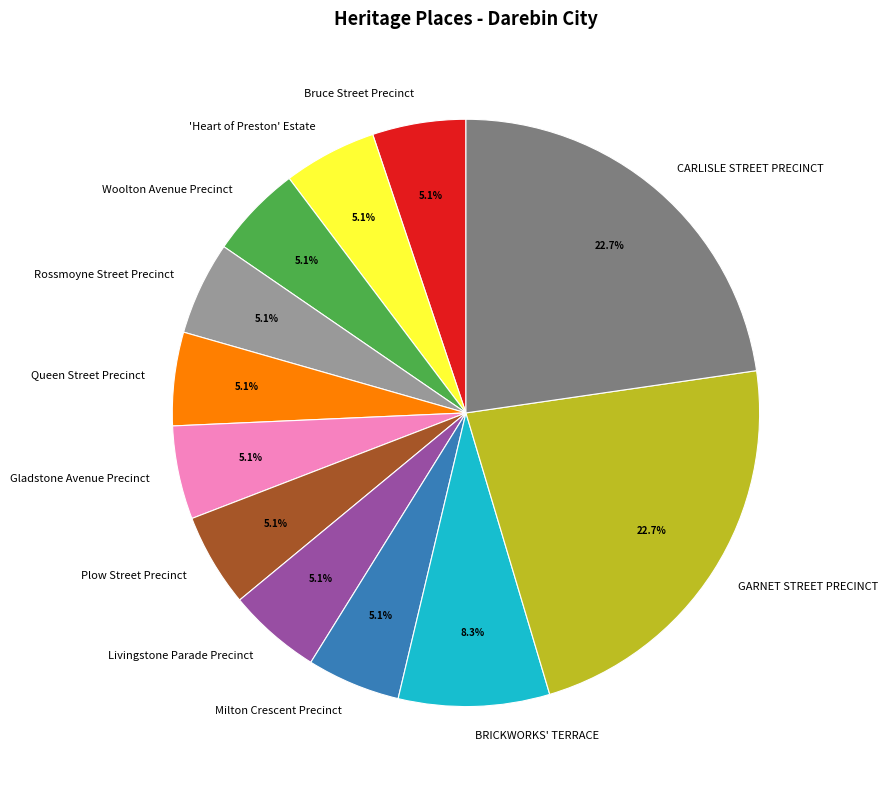

What is the ratio of the value at Gladstone Avenue Precinct to the value at Milton Crescent Precinct?

1.0